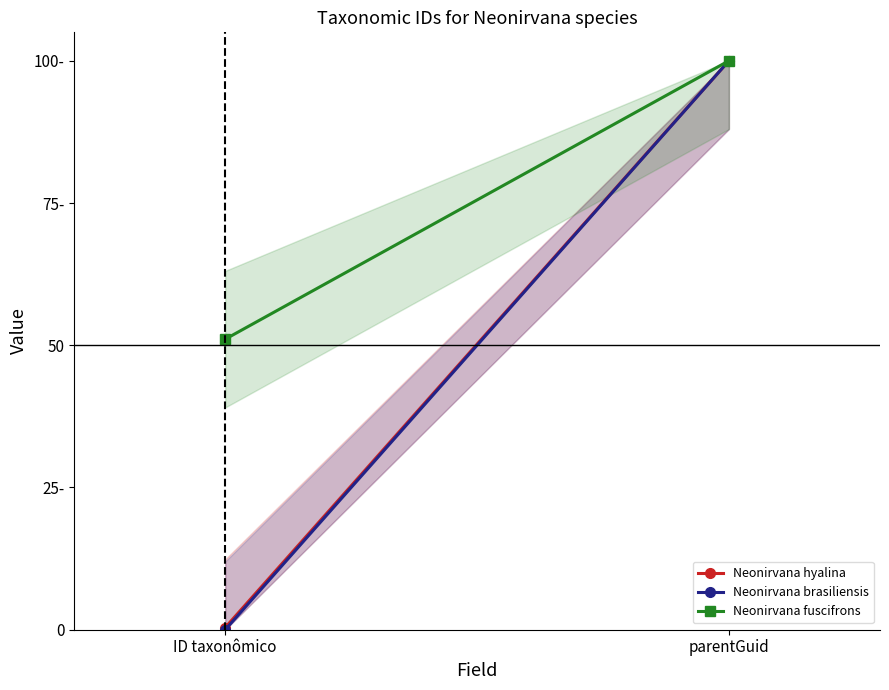

True or false: Neonirvana brasiliensis has a value of 100.0 at parentGuid.

True